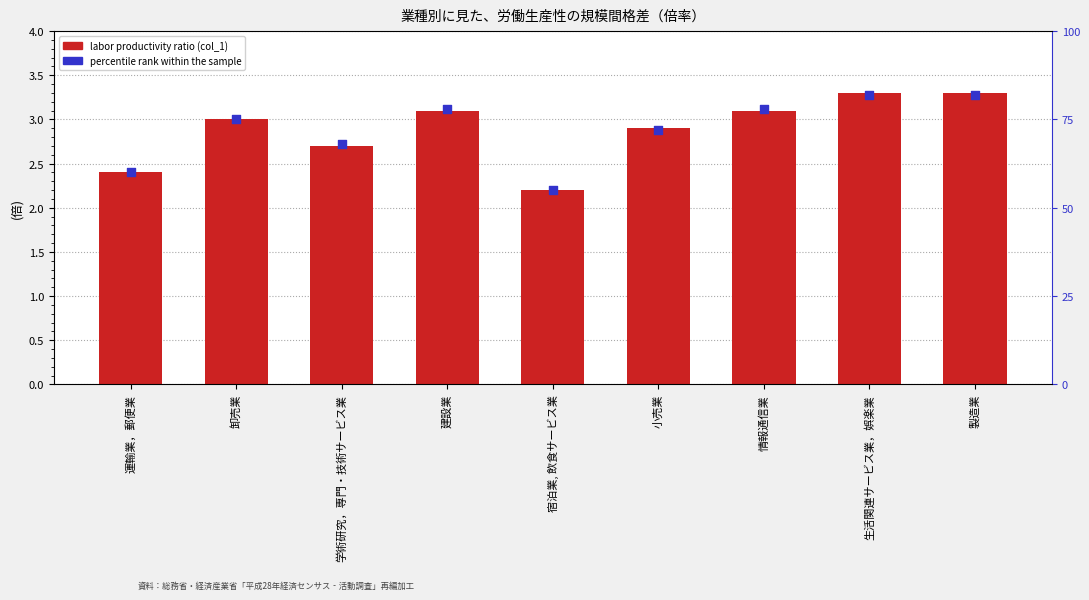

What are all the series names shown in the legend?

col_1, percentile rank within the sample